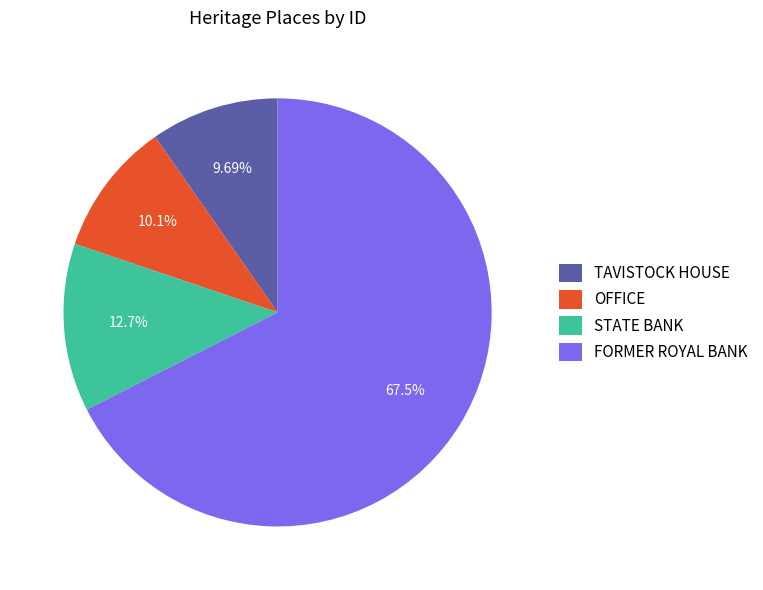

Does STATE BANK account for over 50% of the chart?

No